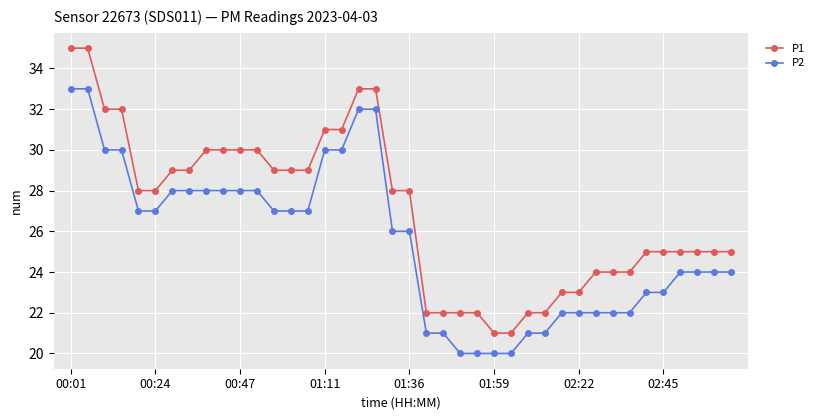

What are all the series names shown in the legend?

P1, P2